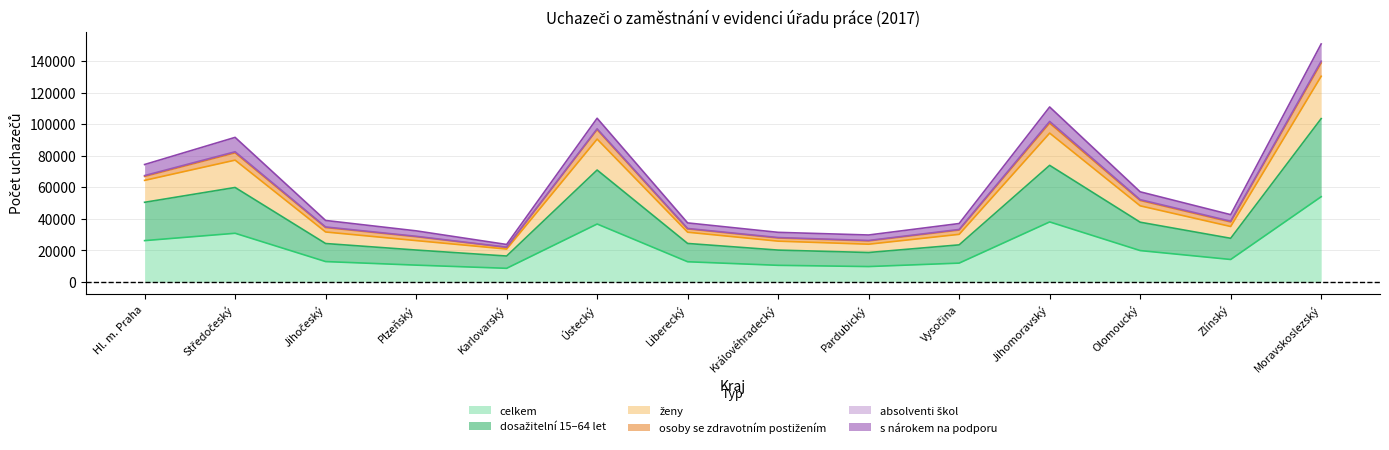

Where is the first local minimum for celkem?

Karlovarský